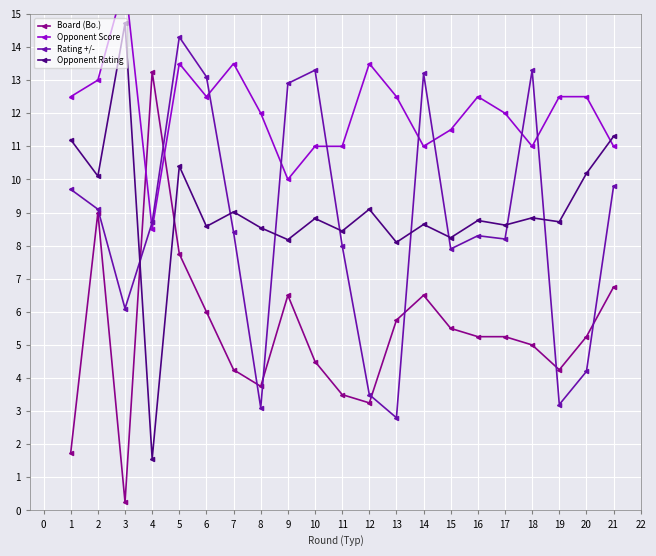

What is the average value of the Opponent Score series?

12.1